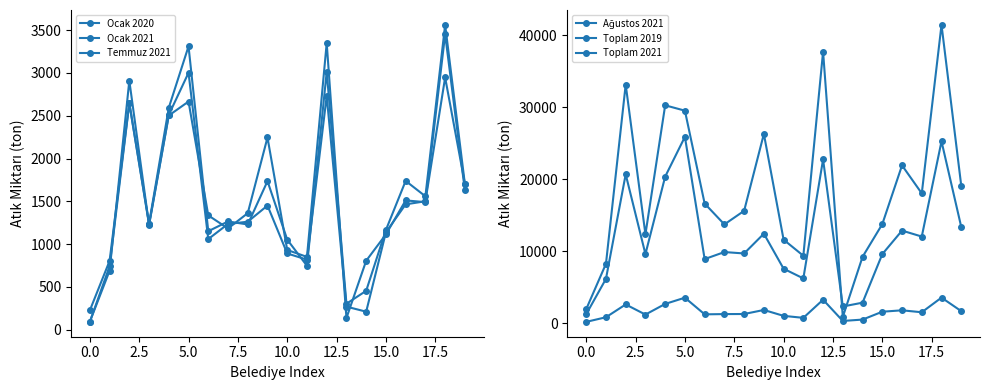

What is the greatest value displayed?

41449